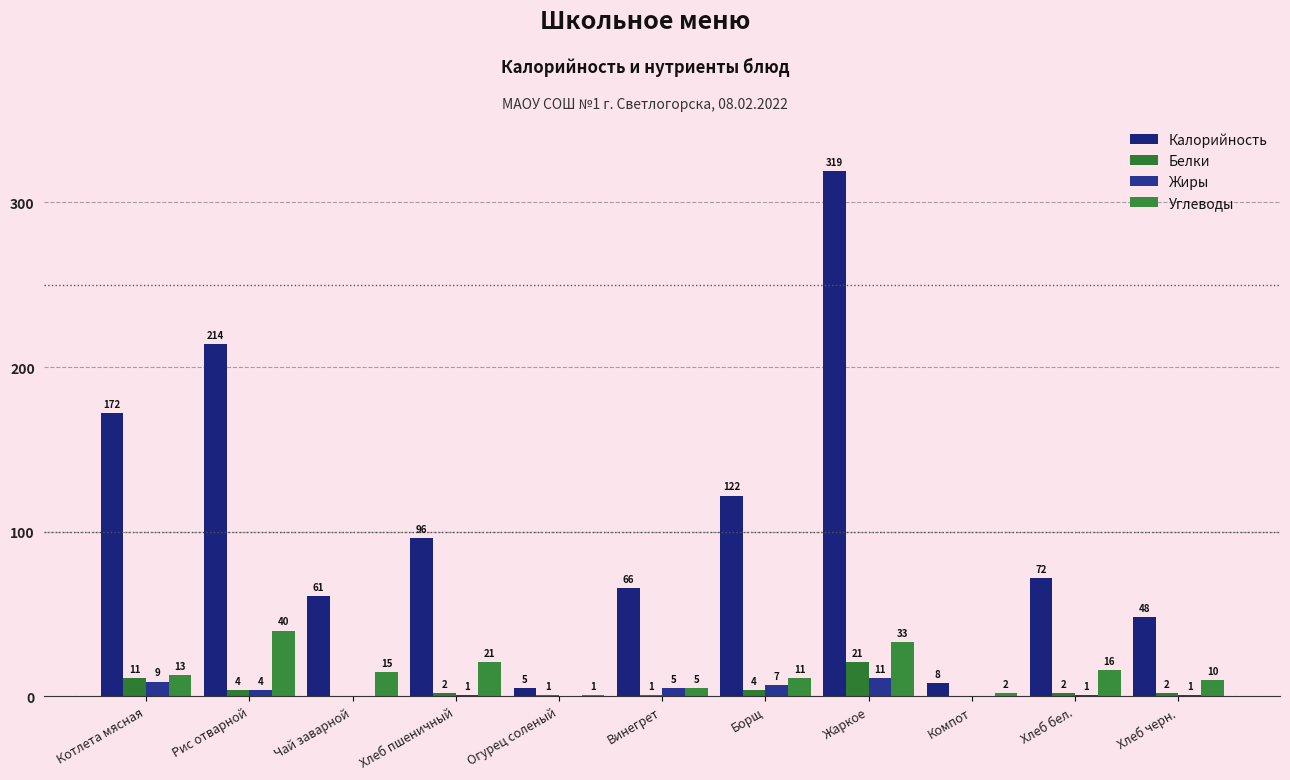

Where is Белки nearest to the value 10?

Котлета мясная